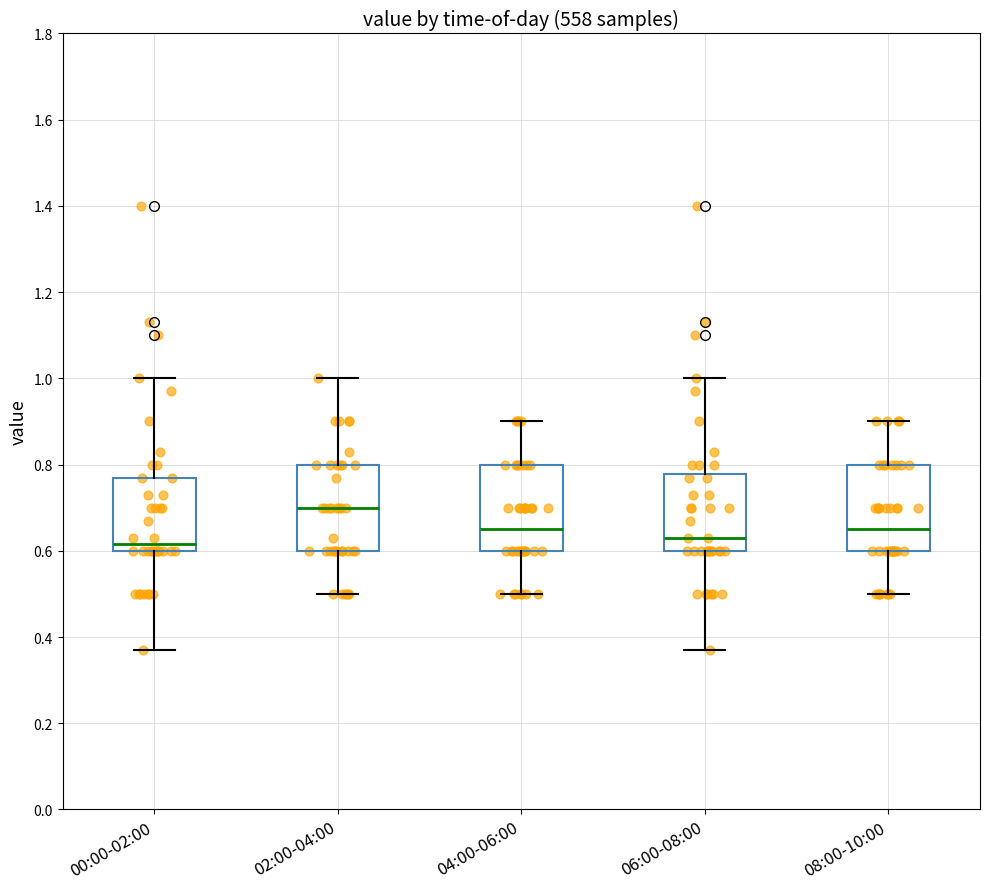

Where does the upper whisker of the box for 02:00-04:00 end on the y-axis? The values are not printed on the chart, so give them approximately, as read against the axis.

1.00